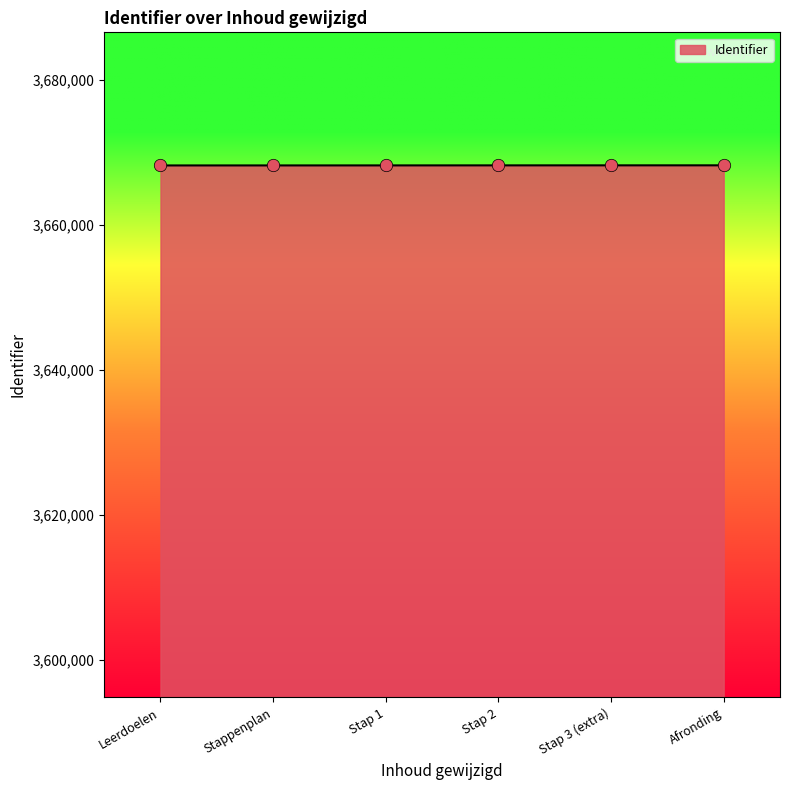

Approximately how many times larger is the value at Stap 3 (extra) compared to Stap 1?

1.0